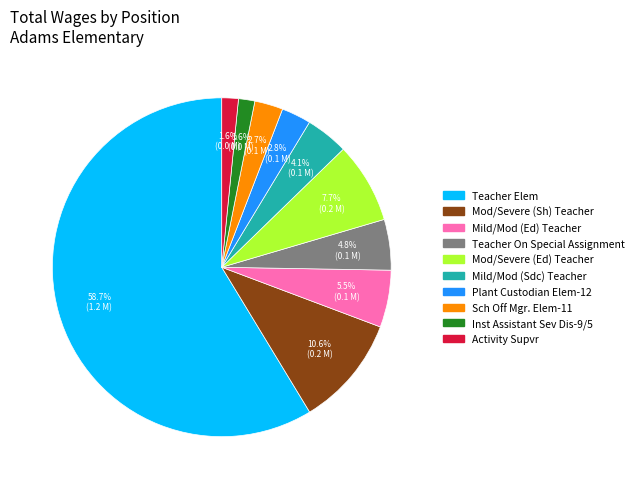

The Mod/Severe (Sh) Teacher slice represents 4% of the pie. True or false?

False